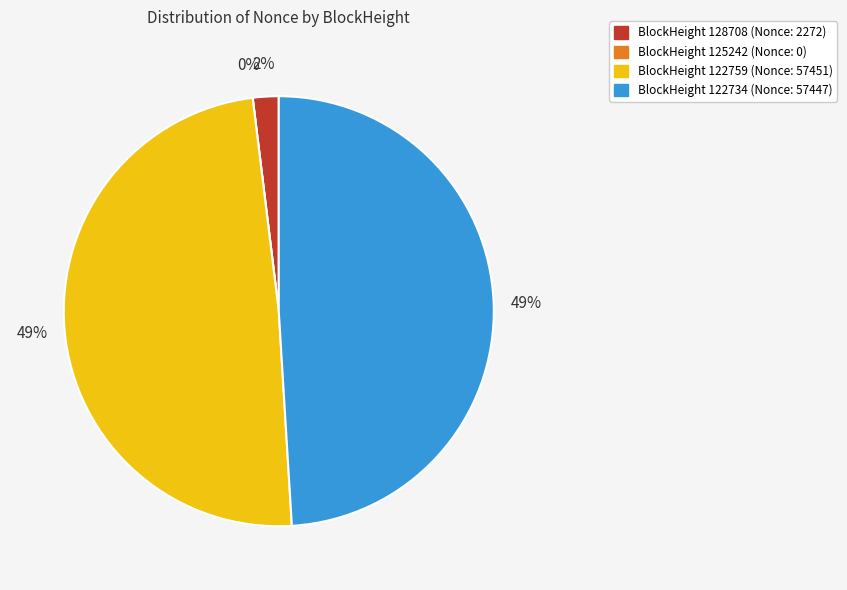

Is there any slice that represents more than half of the pie?

No